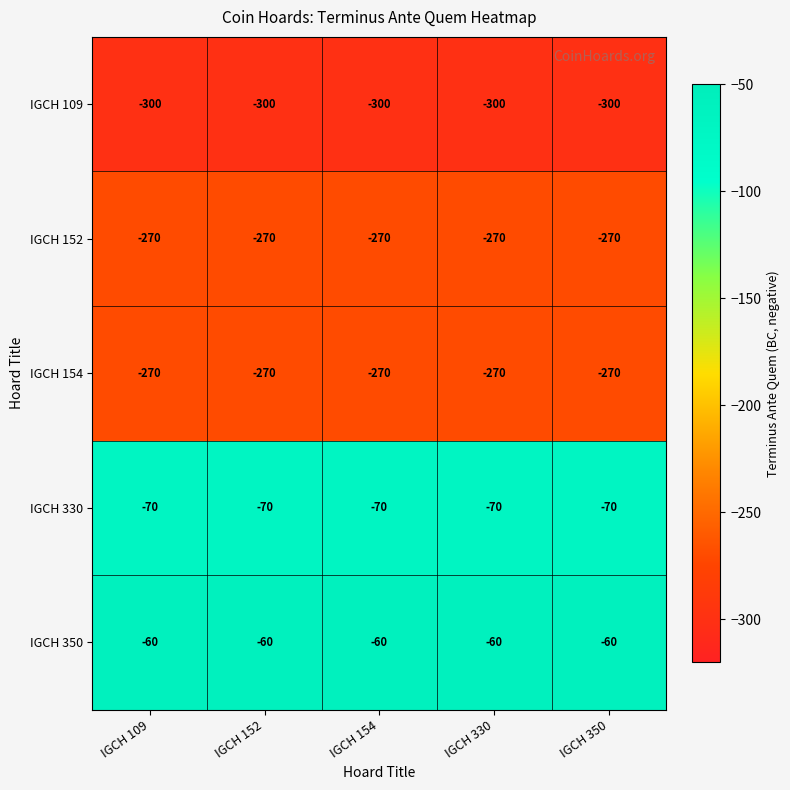

What is the maximum value for IGCH 152?

-270